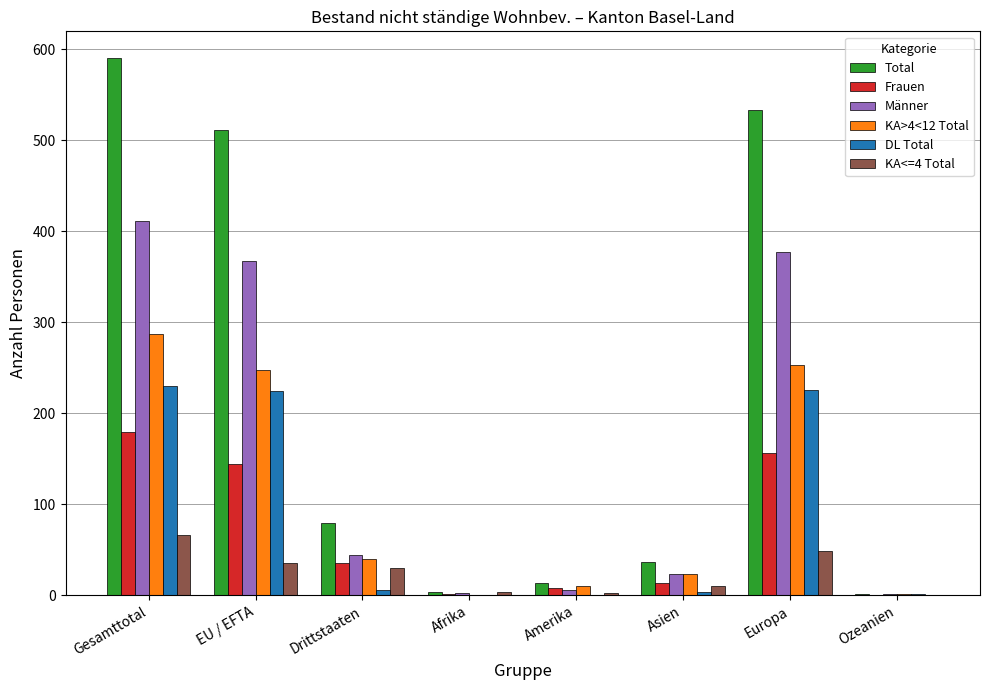

Between EU / EFTA and Afrika, which series saw the biggest shift?

Total